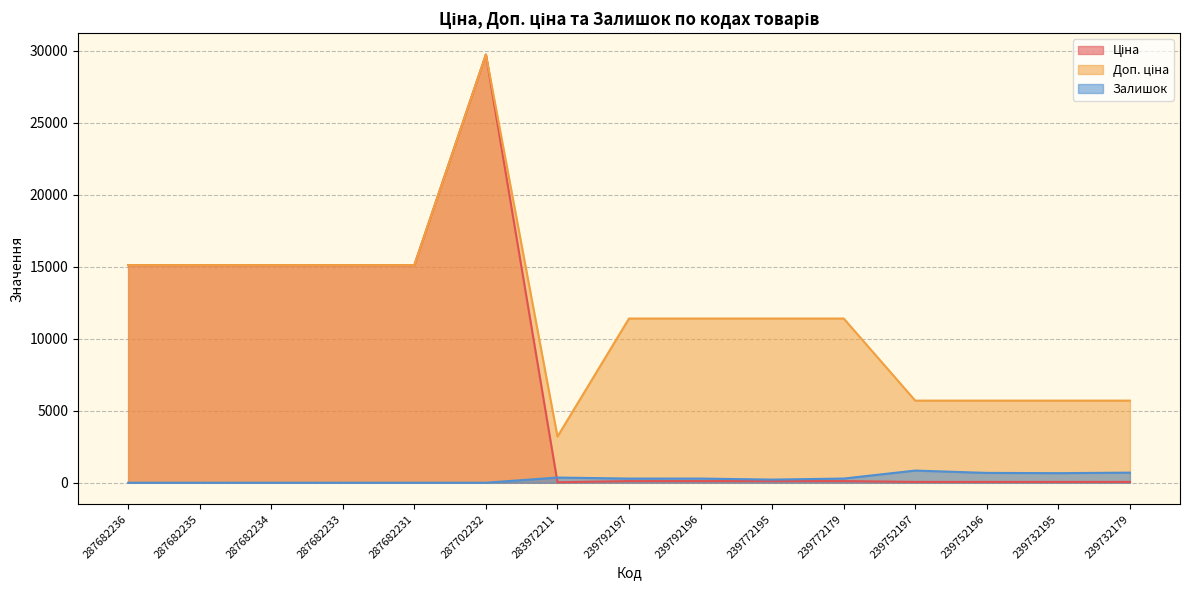

Reading right to left, transcribe all the data shown in this chart.

Ціна: 239732179=57.0	239732195=57.0	239752196=57.0	239752197=57.0	239772179=114.1	239772195=114.1	239792196=114.1	239792197=114.1	283972211=32.0	287702232=29747.2	287682231=15120.0	287682233=15120.0	287682234=15120.0	287682235=15120.0	287682236=15120.0
Доп. ціна: 239732179=5705.0	239732195=5705.0	239752196=5705.0	239752197=5705.0	239772179=11410.0	239772195=11410.0	239792196=11410.0	239792197=11410.0	283972211=3205.0	287702232=29747.2	287682231=15120.0	287682233=15120.0	287682234=15120.0	287682235=15120.0	287682236=15120.0
Залишок: 239732179=702.0	239732195=665.0	239752196=683.0	239752197=845.0	239772179=290.0	239772195=218.0	239792196=290.0	239792197=289.0	283972211=360.0	287702232=0.0	287682231=0.0	287682233=0.0	287682234=0.0	287682235=0.0	287682236=0.0